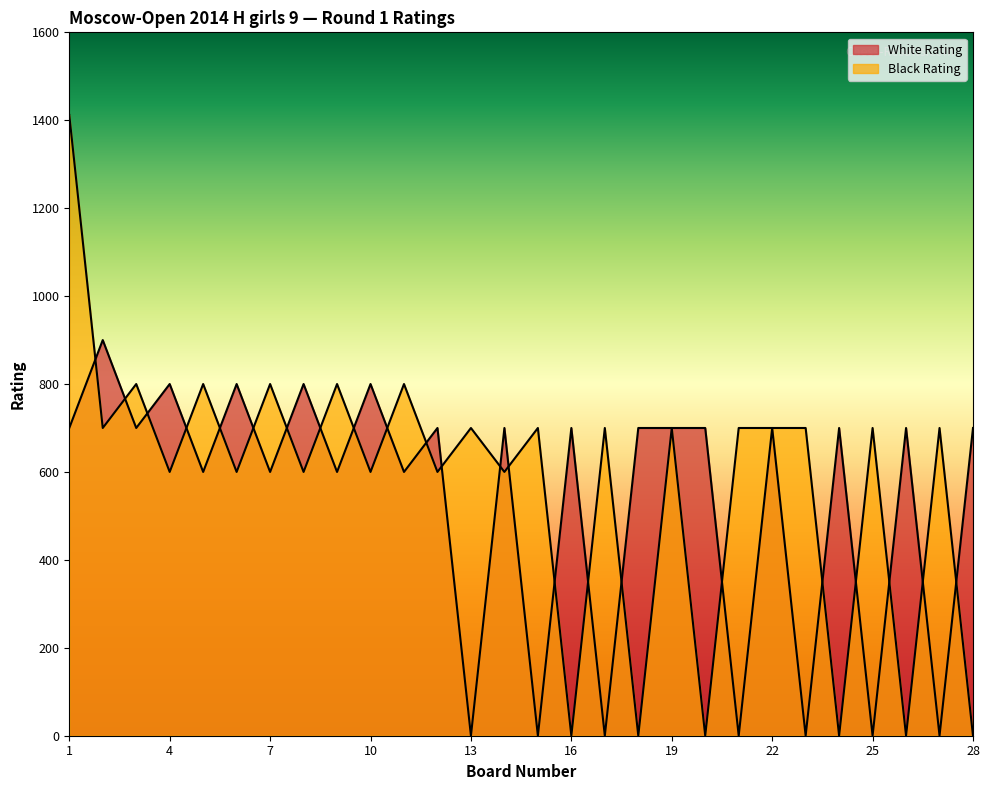

Which series changed the most between 13 and 28?

White Rating